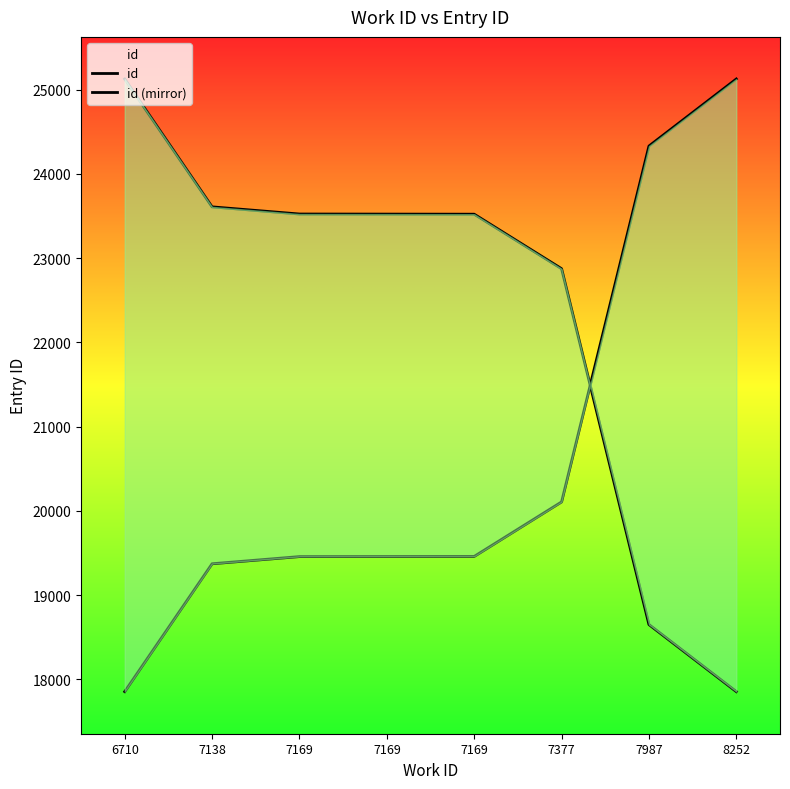

What is the minimum value shown in the chart?

17854